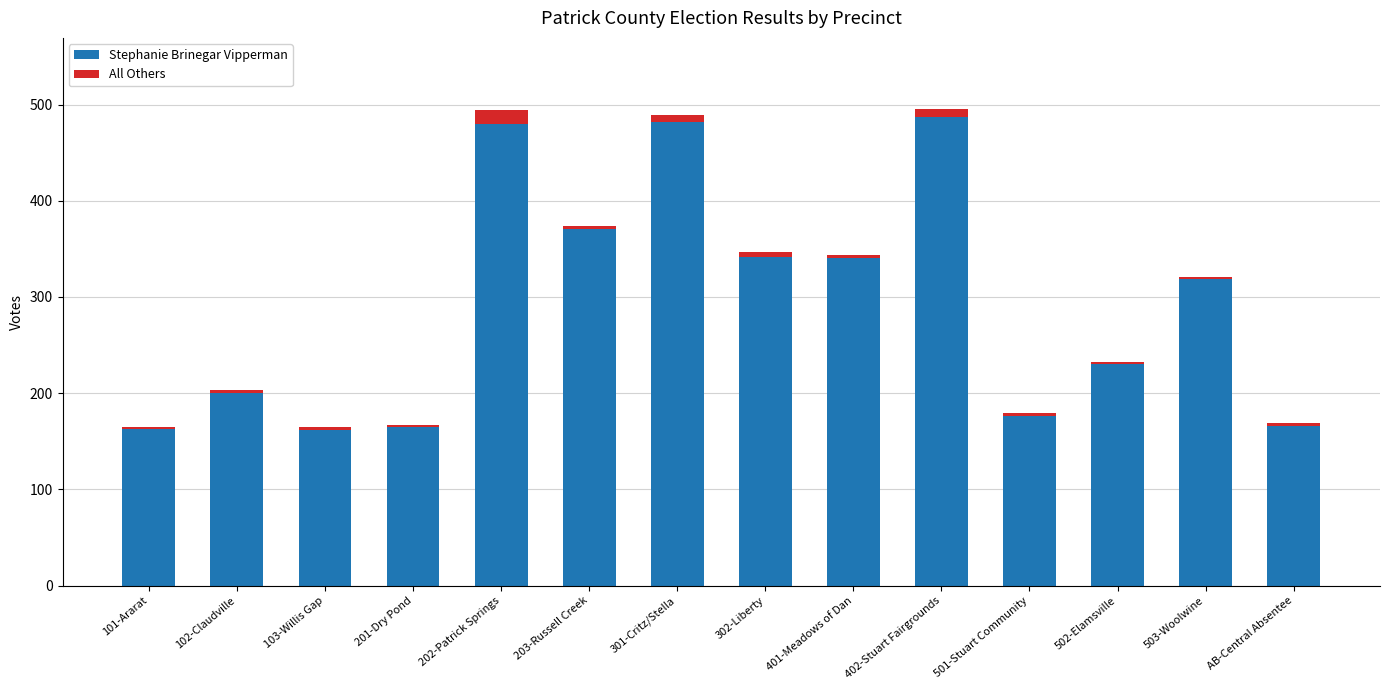

Is it true that Stephanie Brinegar Vipperman equals 709 at 402-Stuart Fairgrounds?

False